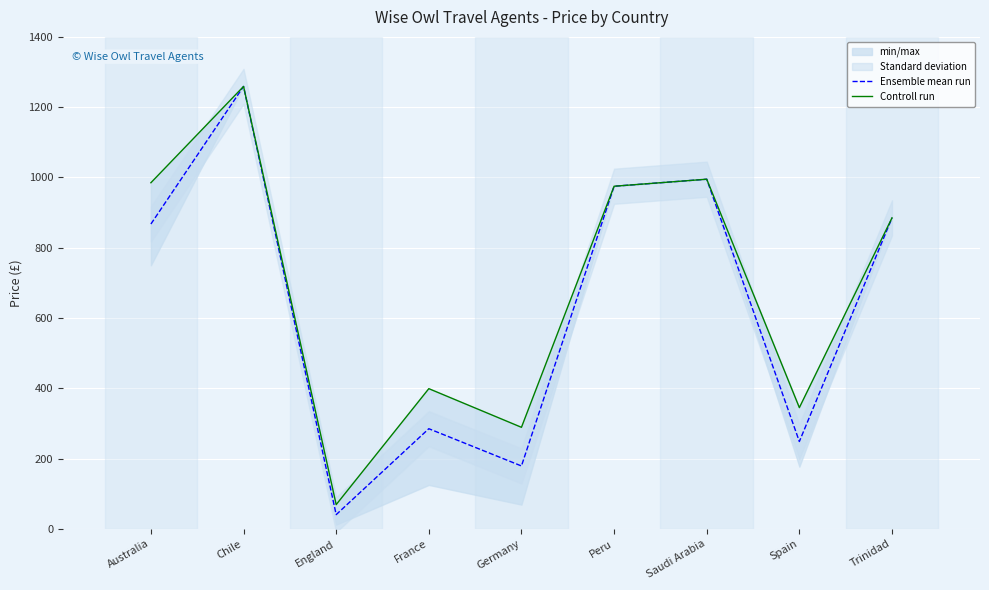

What is the minimum value for Ensemble mean run?

40.5